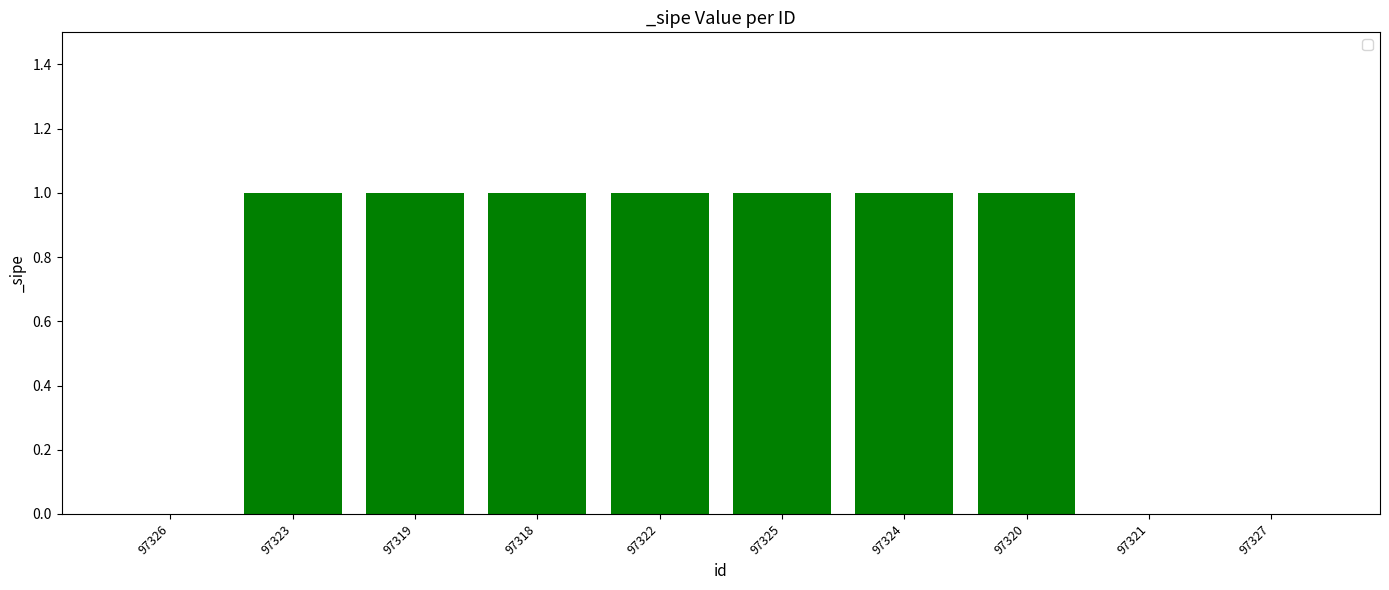

What is the sum of all values?

7